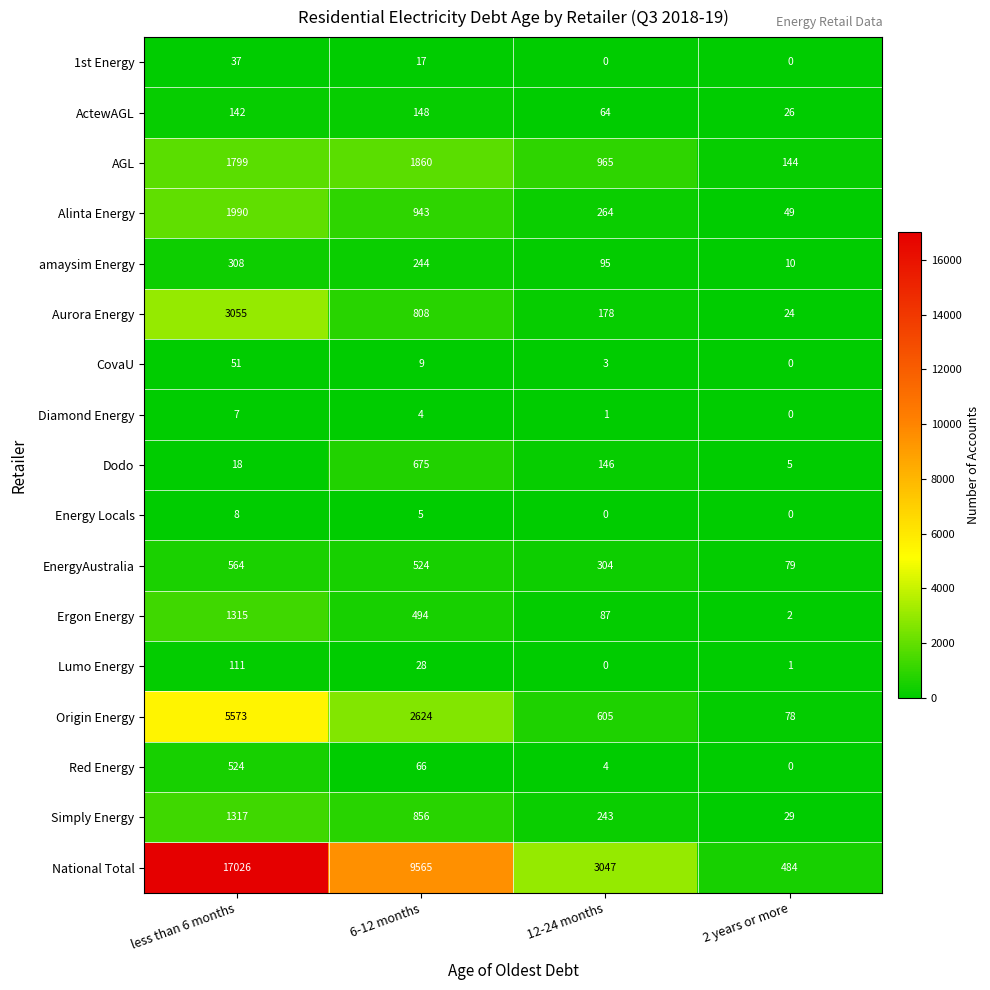

Which series changed the most between 6-12 months and 2 years or more?

National Total